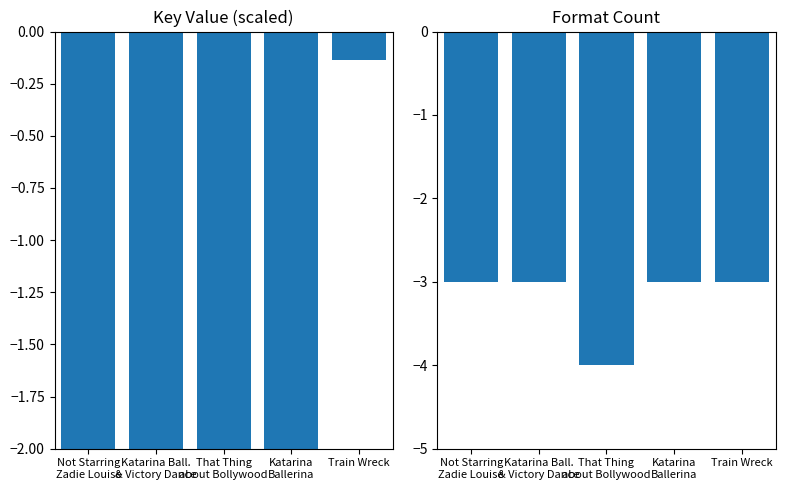

Reading right to left, transcribe all the data shown in this chart.

Key (scaled): Train Wreck=-0.1	Katarina
Ballerina=-16.0	That Thing
about Bollywood=-16.8	Katarina Ball.
& Victory Dance=-16.0	Not Starring
Zadie Louise=-18.0
Format Count: Train Wreck=-3.0	Katarina
Ballerina=-3.0	That Thing
about Bollywood=-4.0	Katarina Ball.
& Victory Dance=-3.0	Not Starring
Zadie Louise=-3.0